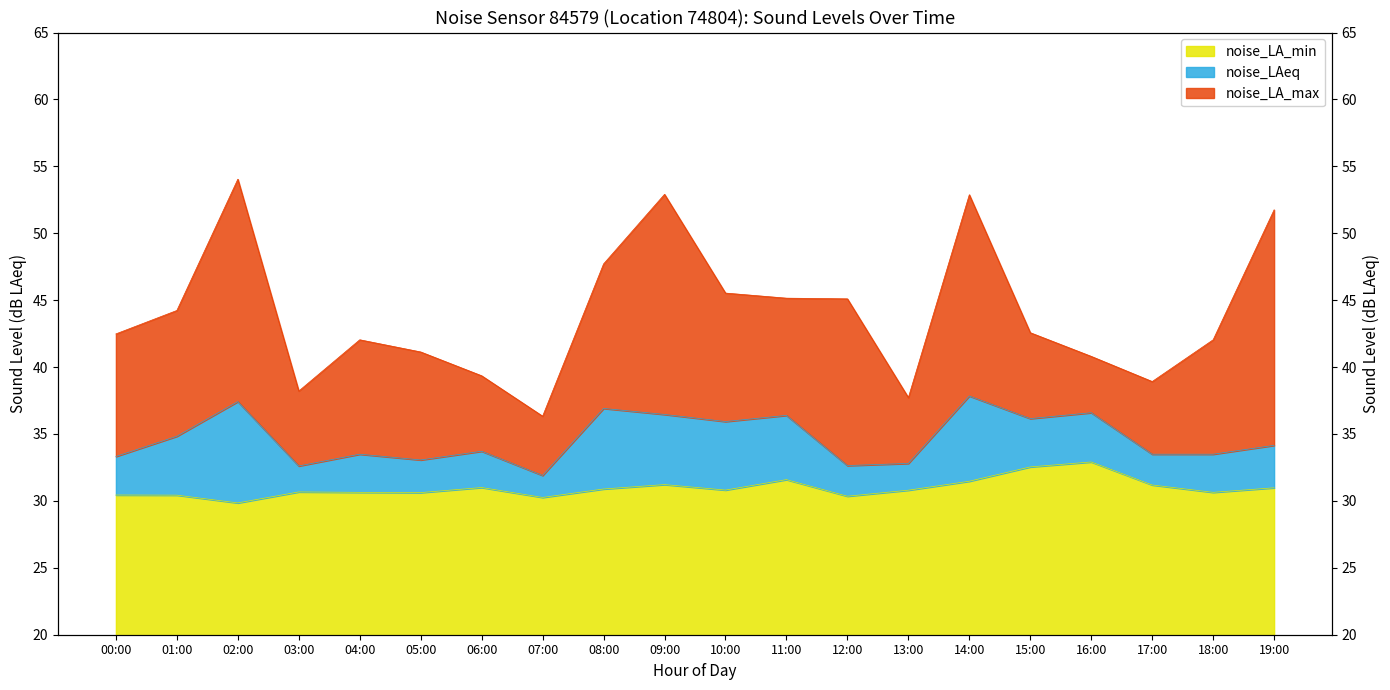

What is the maximum value for noise_LA_max?

54.0